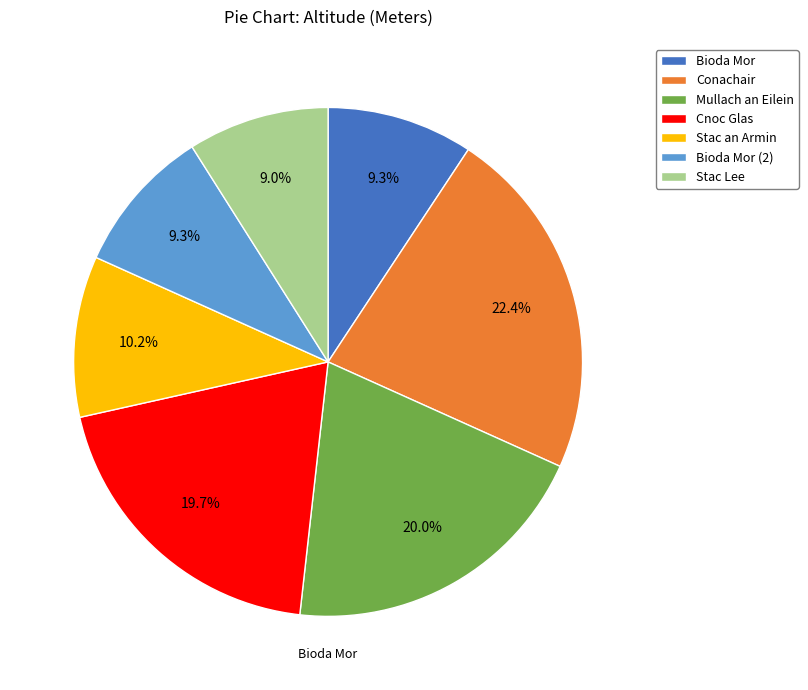

How many segments does this pie chart have?

7